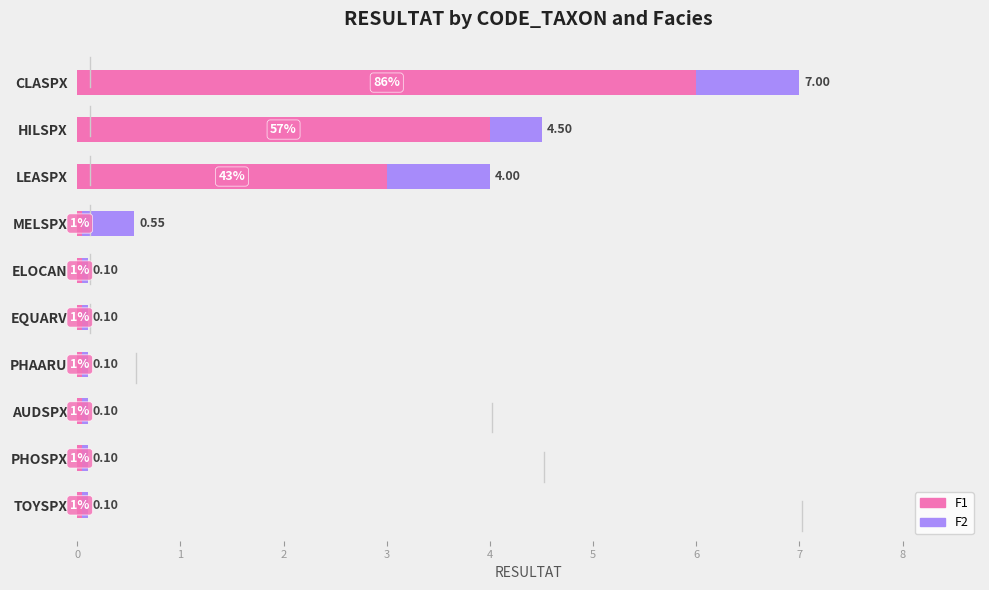

What is the average value of the F1 series?

1.3